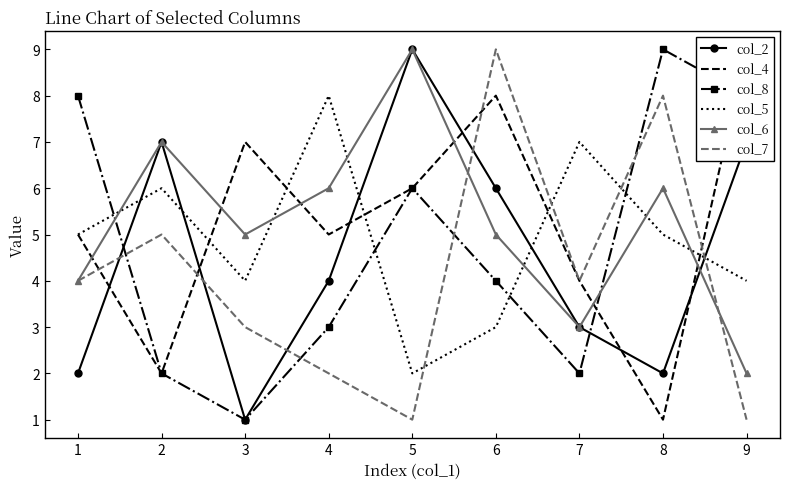

What are all the series names shown in the legend?

col_2, col_4, col_8, col_5, col_6, col_7